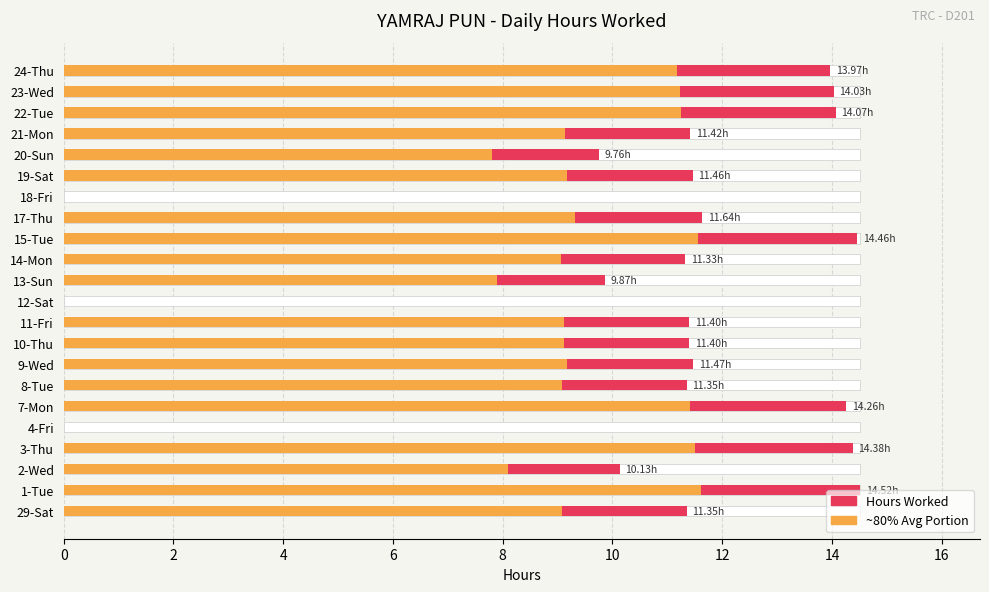

At which label is the value closest to 7?

20-Sun